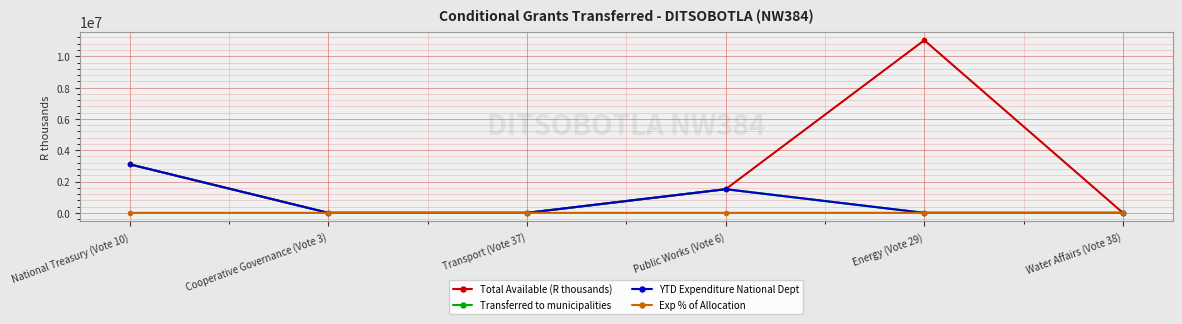

Is this an area chart (filled region under the line)?

No